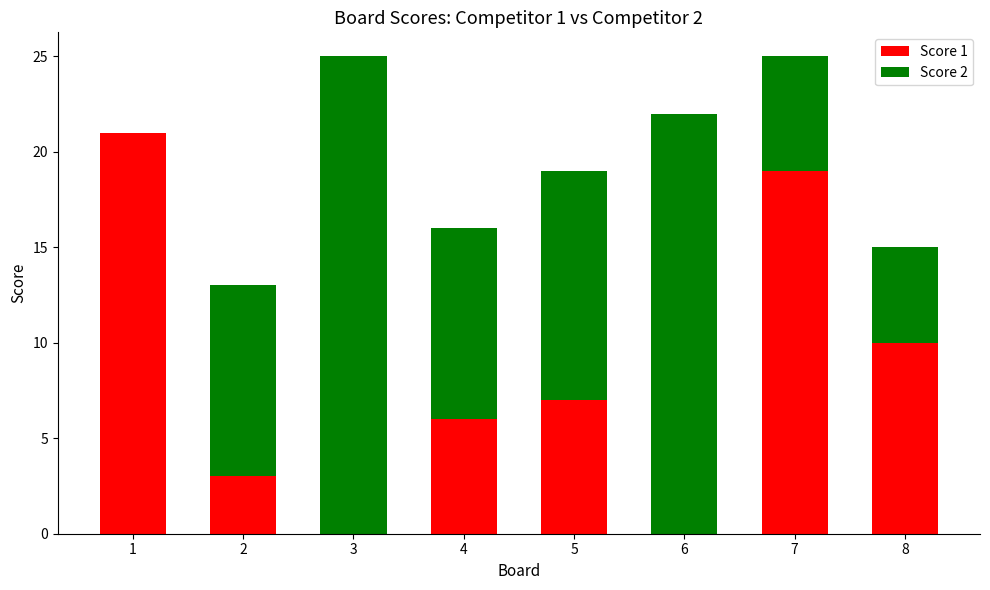

What are all the series names shown in the legend?

Score 1, Score 2